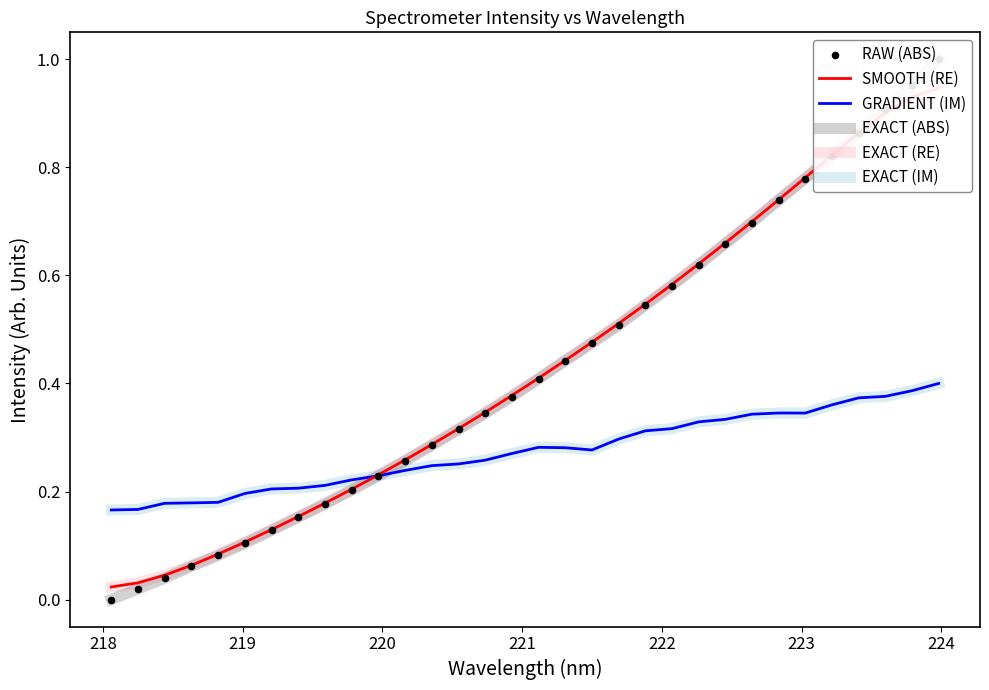

Which series reaches the minimum Y coordinate?

EXACT (ABS)